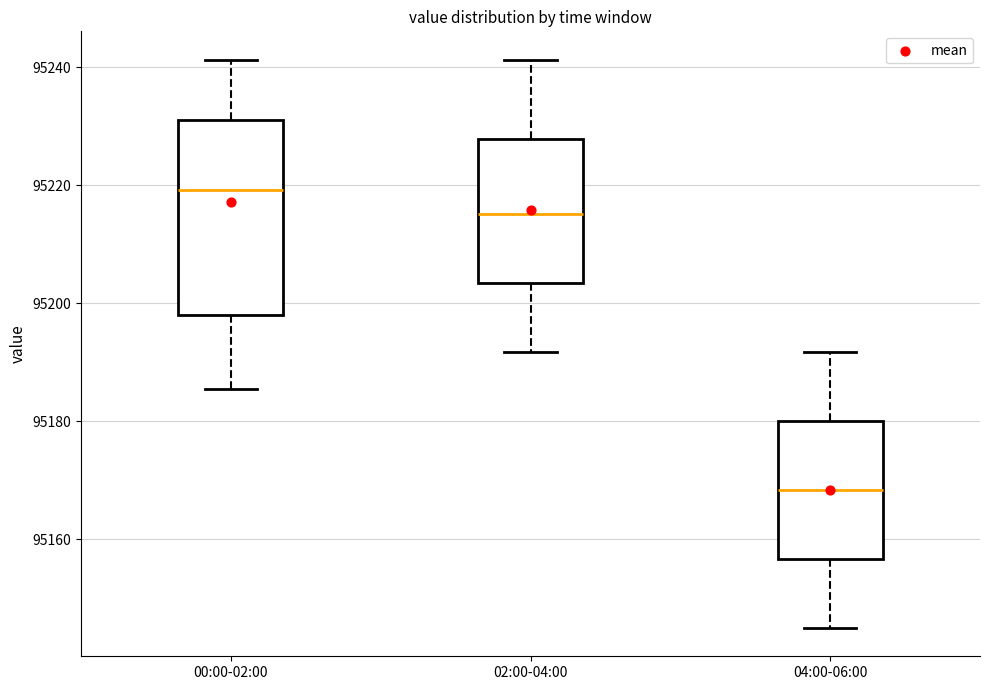

Which box is the tallest, from its lower edge to its upper edge?

00:00-02:00